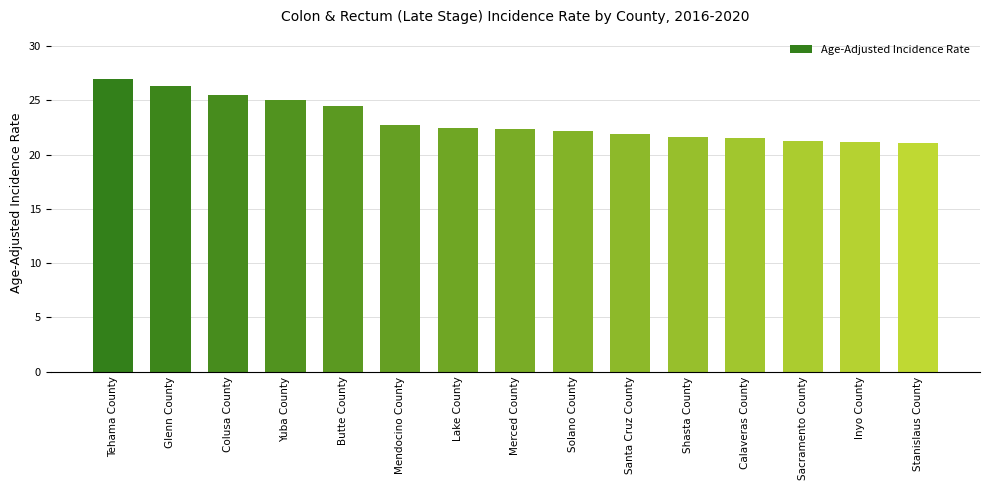

Which label corresponds to the largest value in the chart?

Tehama County